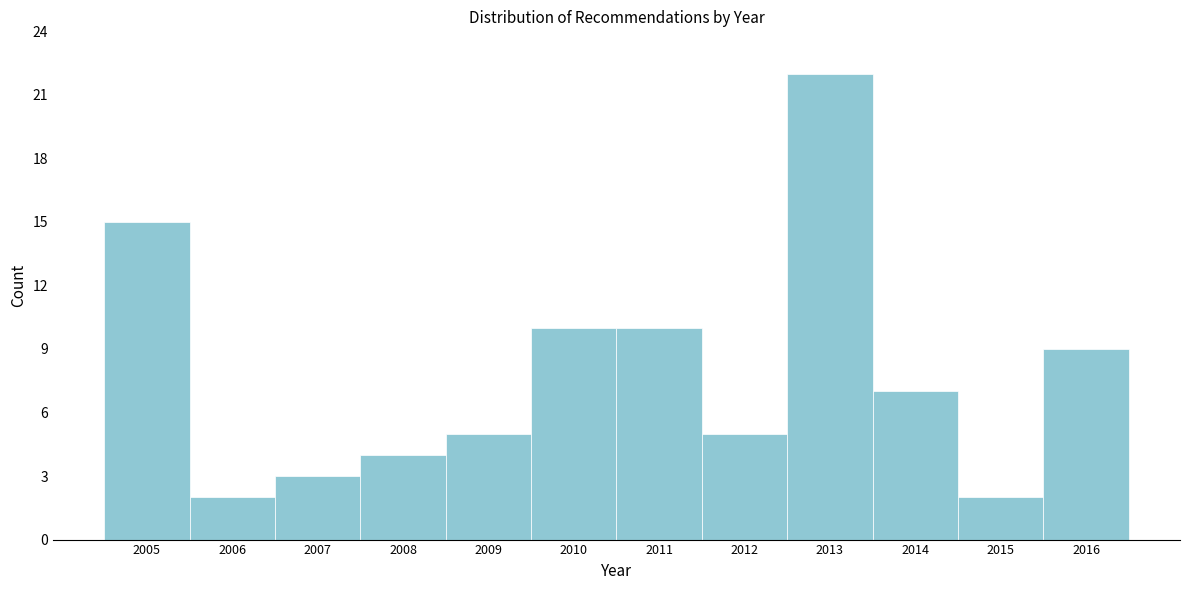

Reading left to right, transcribe all the data shown in this chart.

15	2	3	4	5	10	10	5	22	7	2	9